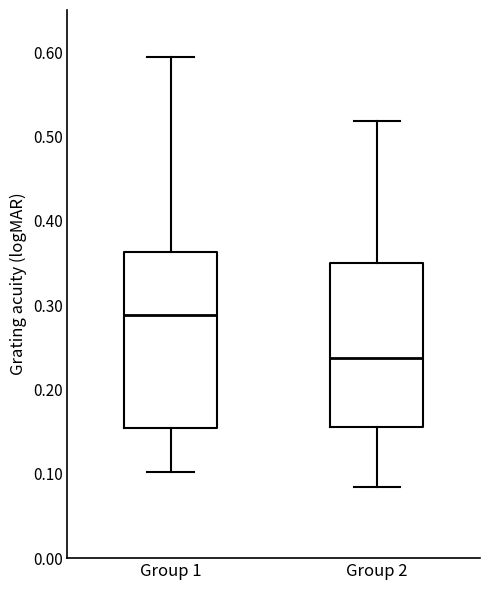

Reading left to right, read every box against the y-axis: the position of its median line, the range the box covers, and the ends of its whiskers. The values are not printed on the chart, so give them approximately, as read against the axis.

Group 1: median 0.29, box 0.15 to 0.36, whiskers 0.10 to 0.59
Group 2: median 0.24, box 0.16 to 0.35, whiskers 0.08 to 0.52